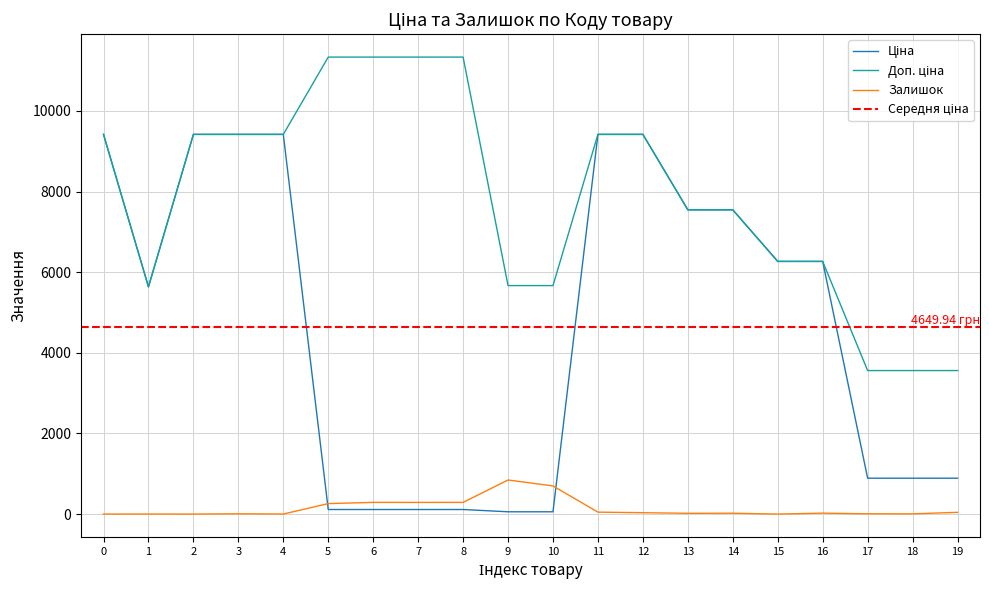

Which series ends up on top after the final intersection of Залишок and Ціна?

Ціна